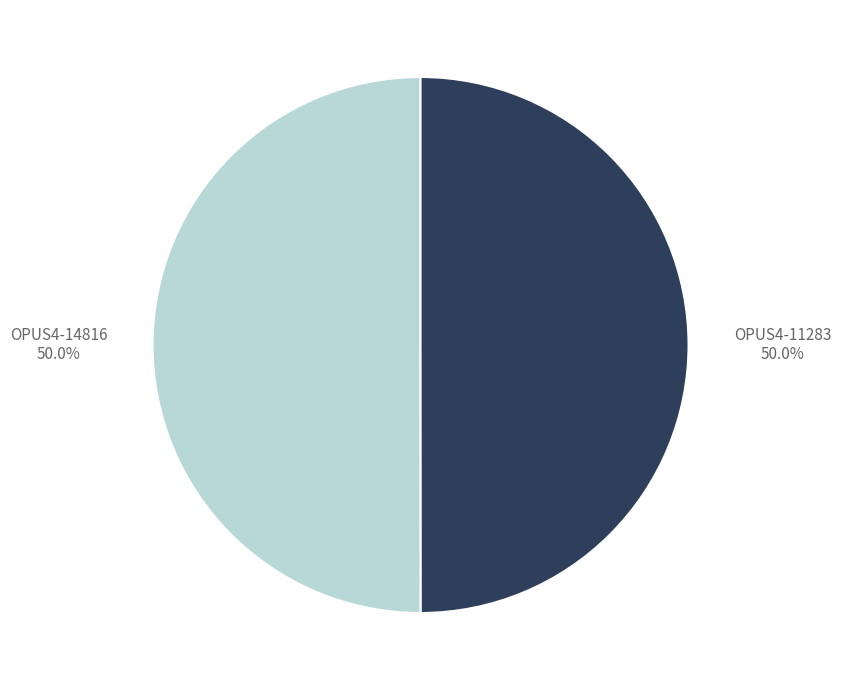

Which slice is the largest?

OPUS4-14816